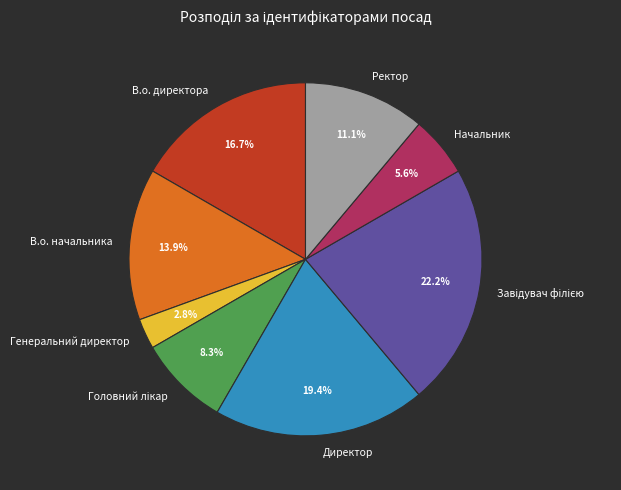

What is the ratio of the value at Начальник to the value at Генеральний директор?

2.0